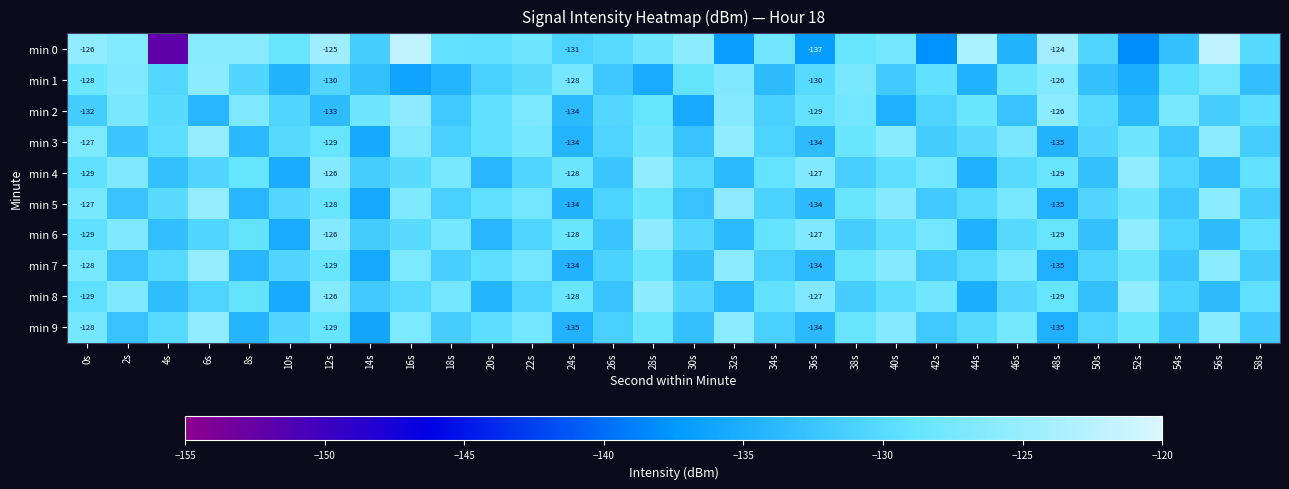

What is the sum of the min 6 values at 46s and 26s?

-262.7